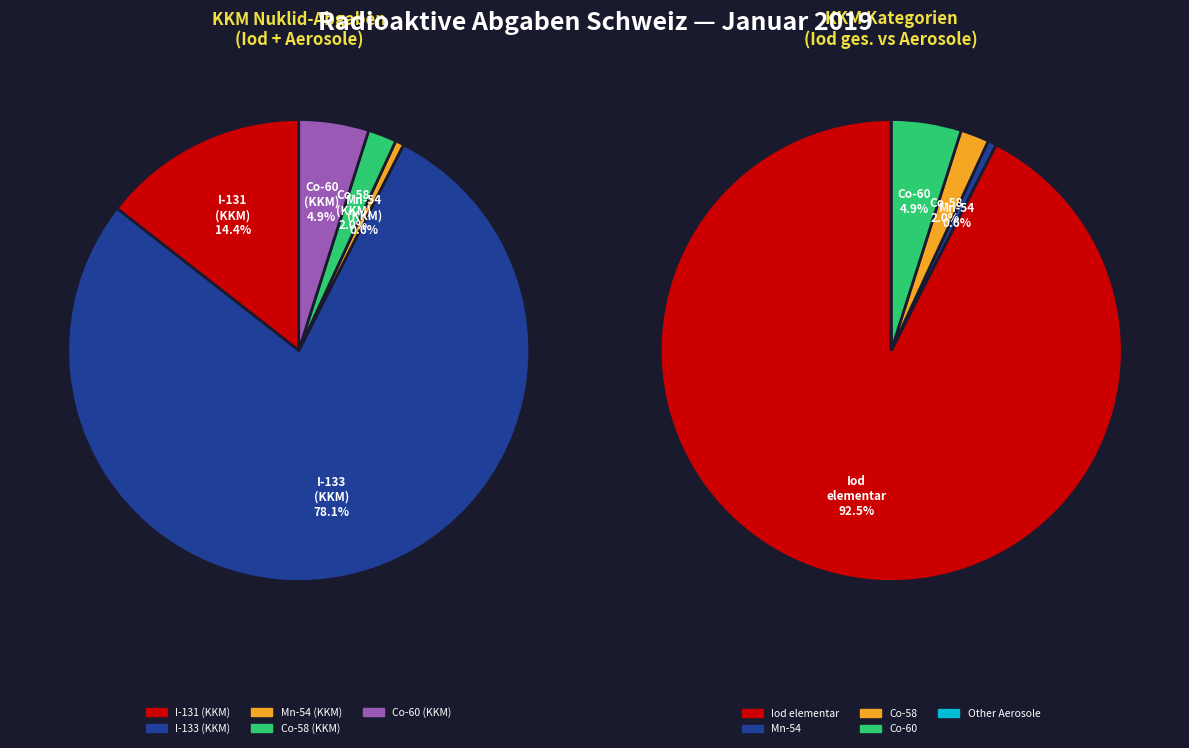

To the nearest percent, what percentage of the pie is Co-58 (KKM)?

2%